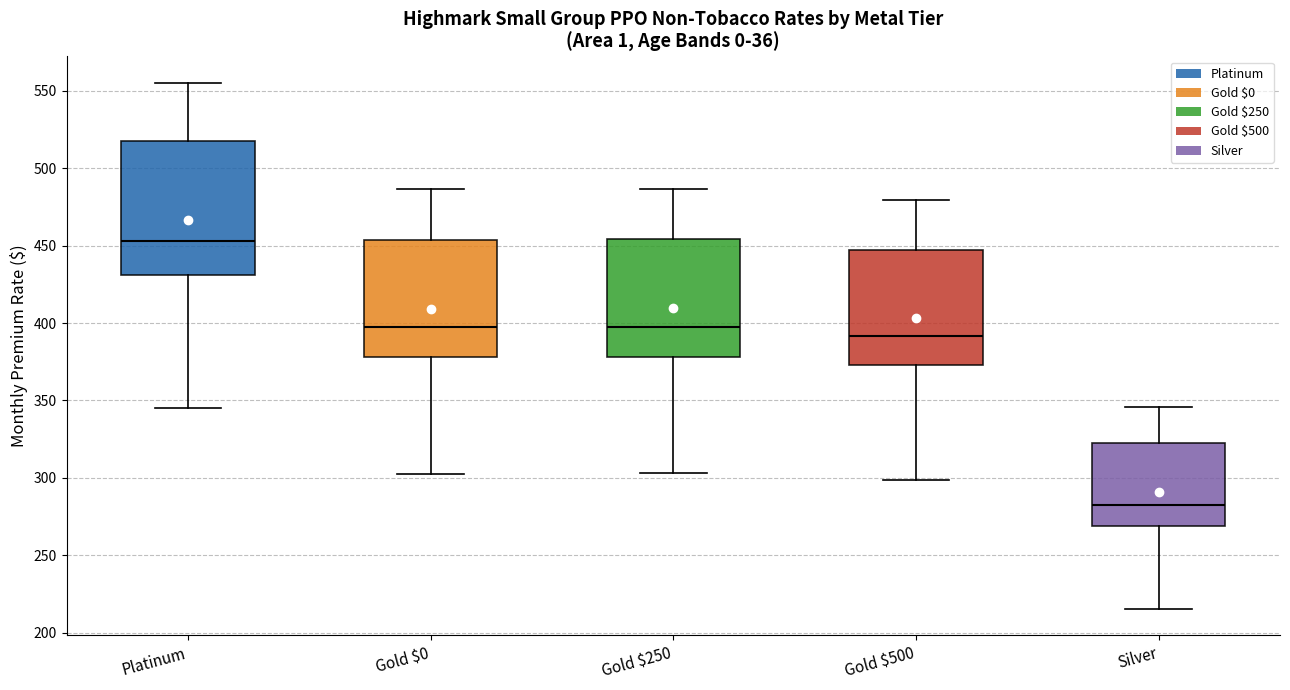

Which box has the highest median line?

Platinum